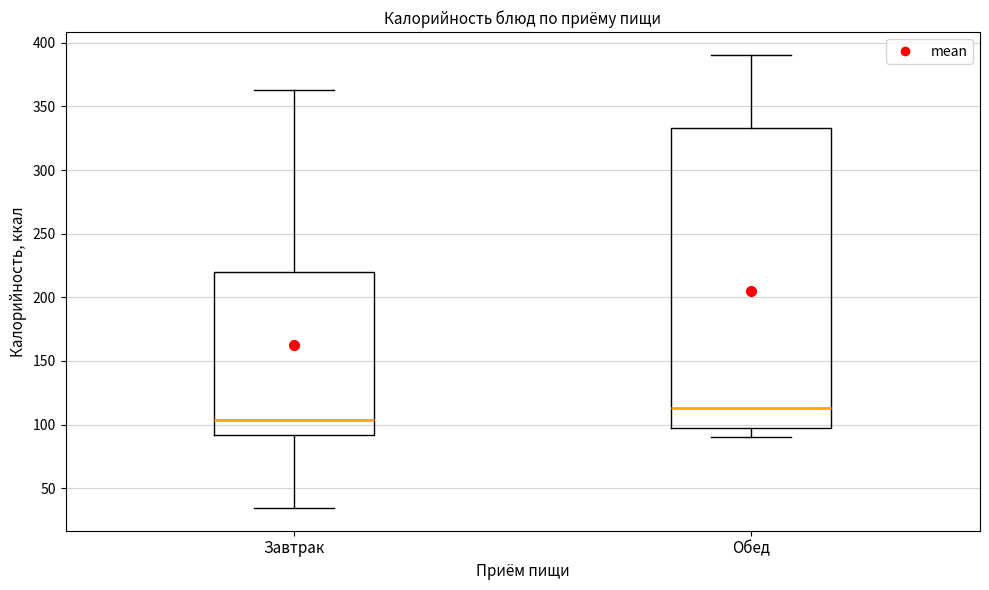

Reading left to right, transcribe this box plot: for each box, give where its median line is, the range the box spans, and where its two whiskers end, as read against the y-axis. The values are not printed on the chart, so give them approximately, as read against the axis.

Завтрак: median 105, box 90 to 220, whiskers 35 to 365
Обед: median 115, box 100 to 335, whiskers 90 to 390